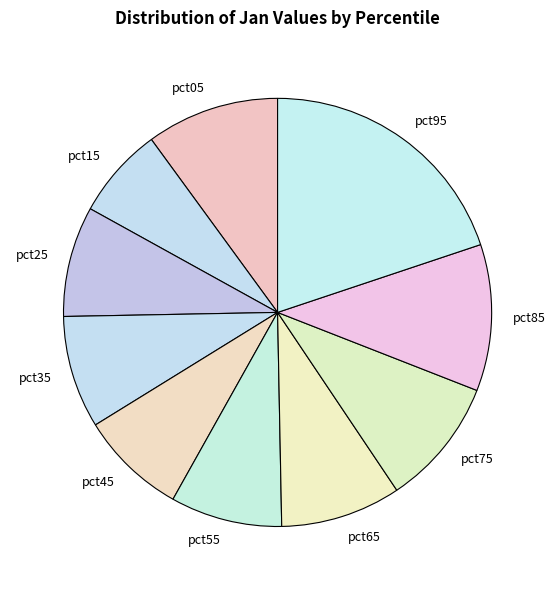

What is the largest slice in the pie chart?

pct95